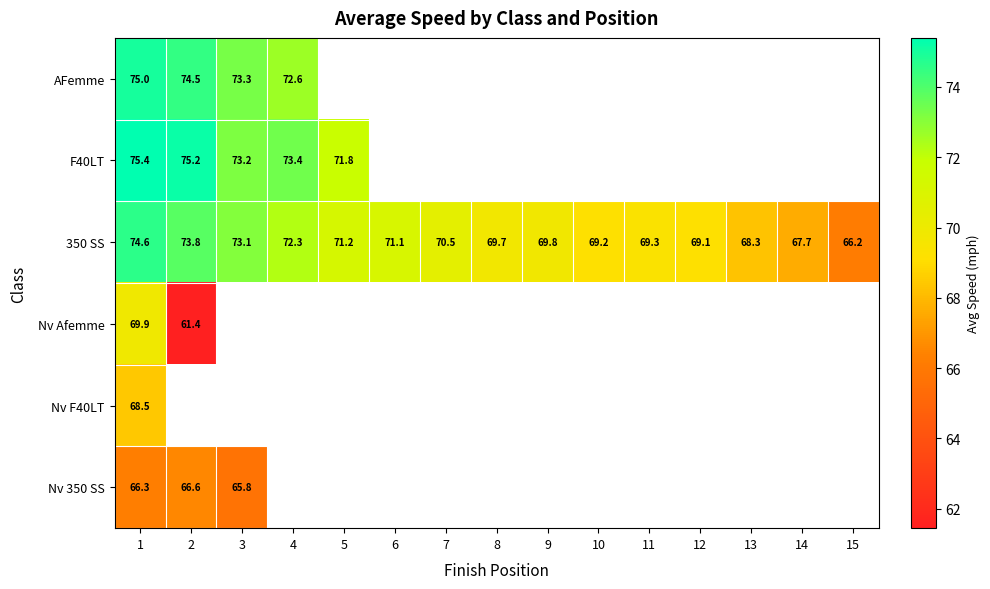

Which series has the widest spread of values?

Nv Afemme